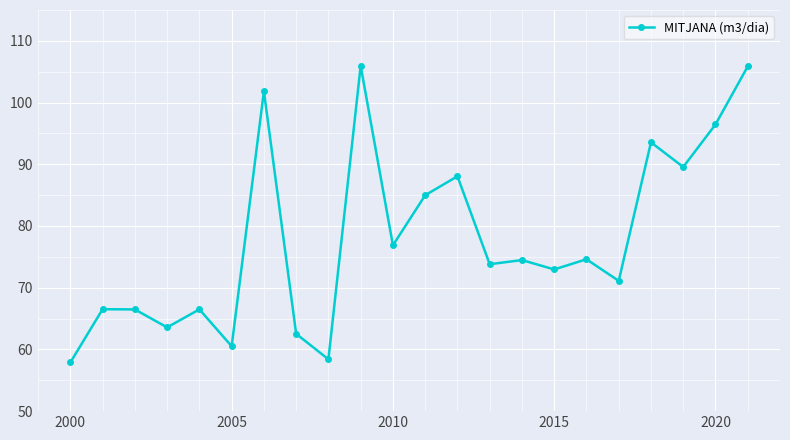

Count the number of categories in the chart.

22